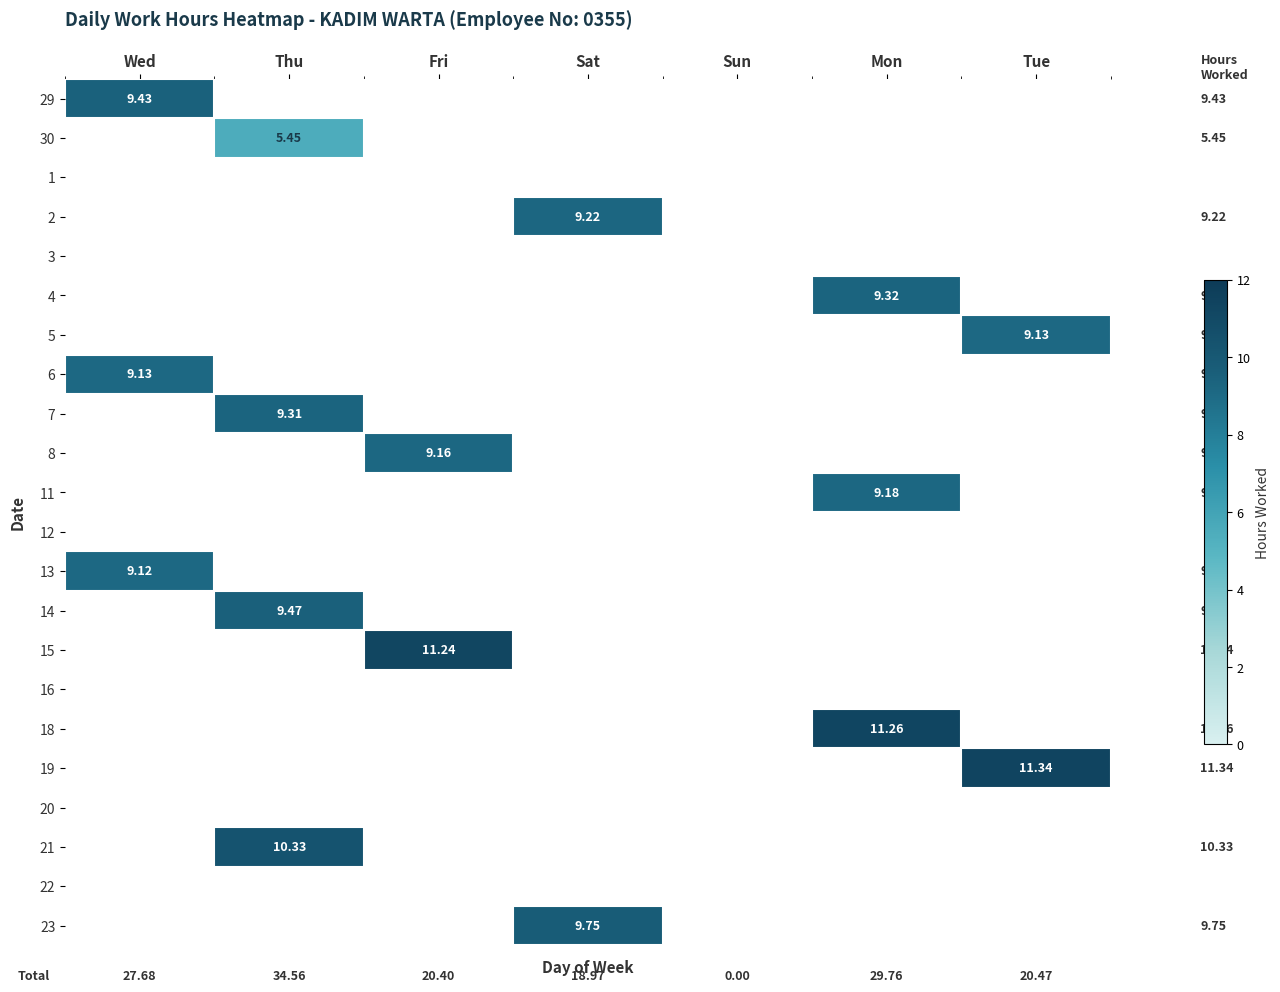

Which series has the largest total across all categories?

19